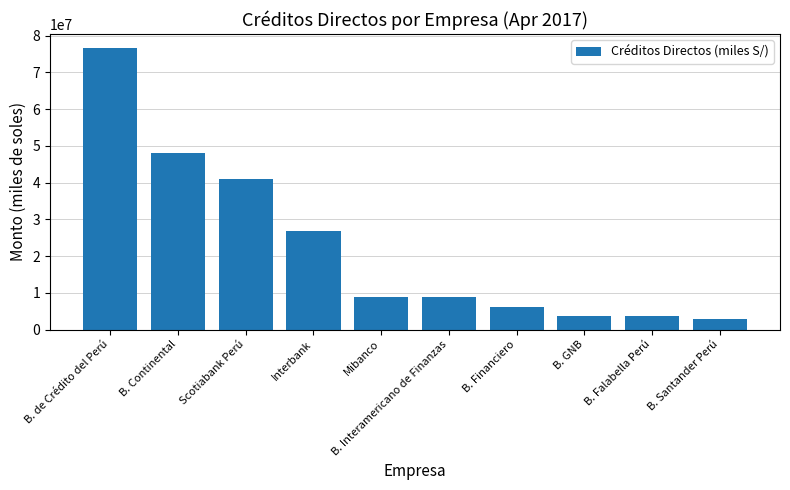

Which has a higher value, B. de Crédito del Perú or Mibanco?

B. de Crédito del Perú